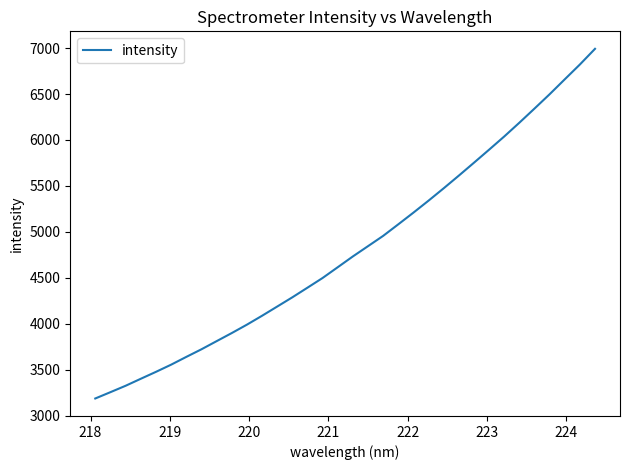

Count the number of values greater than 4733.

17